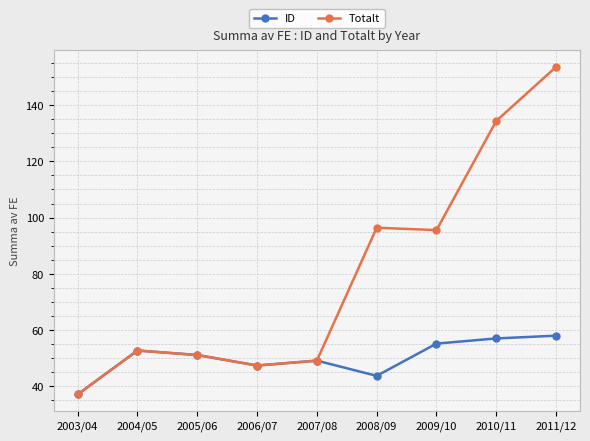

Which series has the largest total across all categories?

Totalt